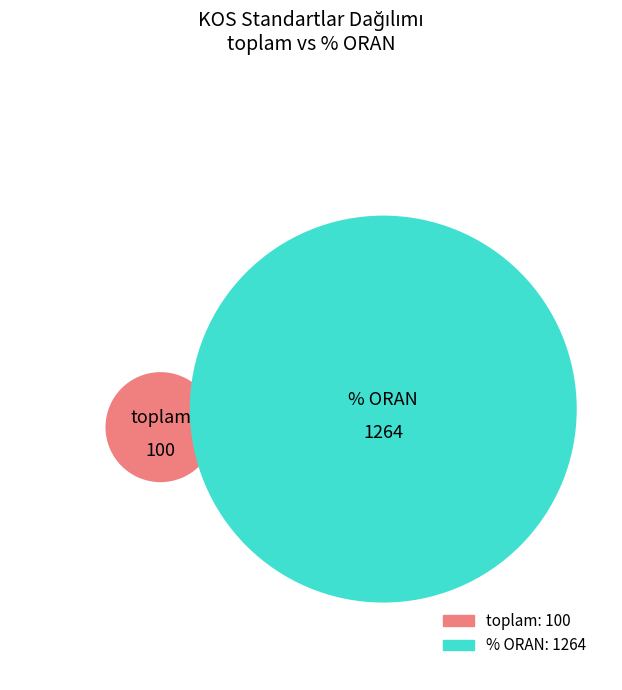

Count the number of slices in the pie.

2